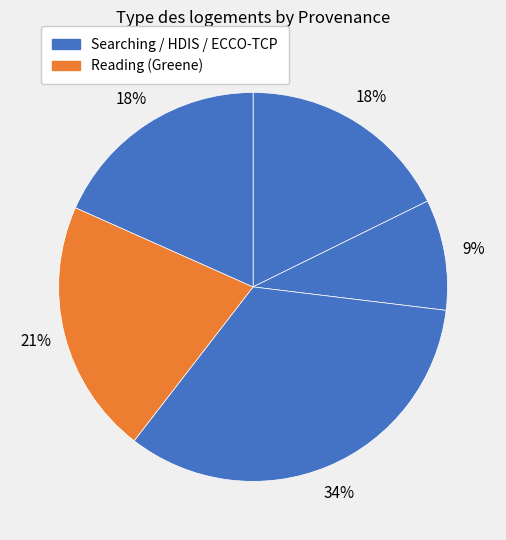

How many slices are in this pie chart?

5